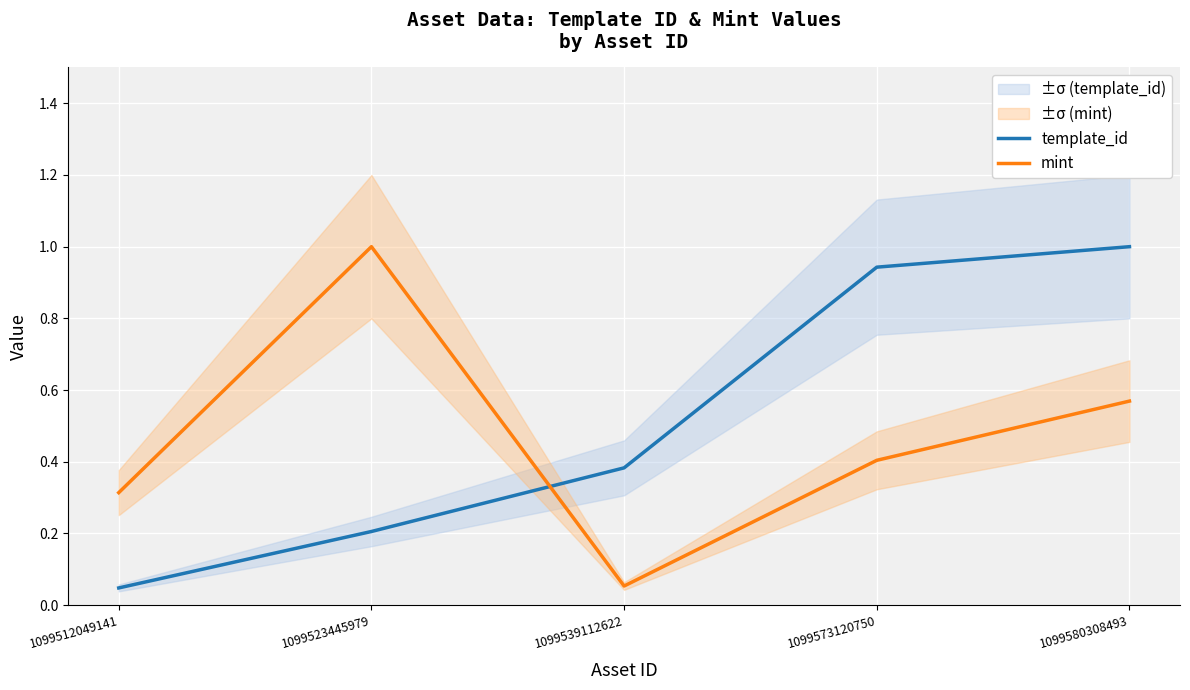

Is it true that mint equals 1.5 at 1099523445979?

False